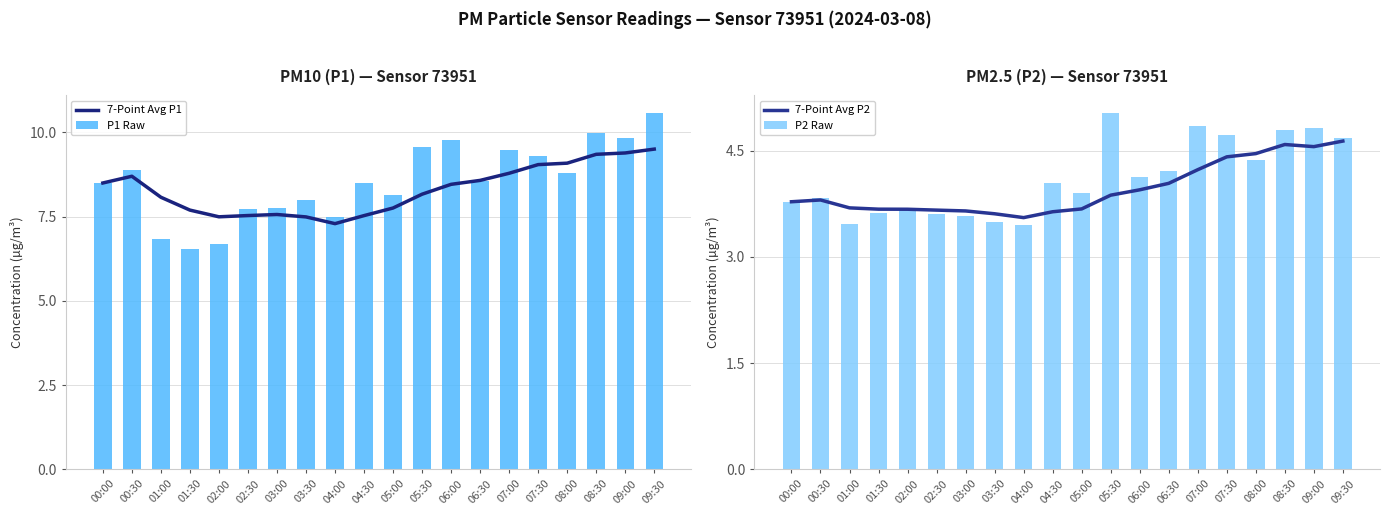

Rank the series by their maximum value, from lowest to highest.

7-Point Avg P2, P2 Raw, 7-Point Avg P1, P1 Raw